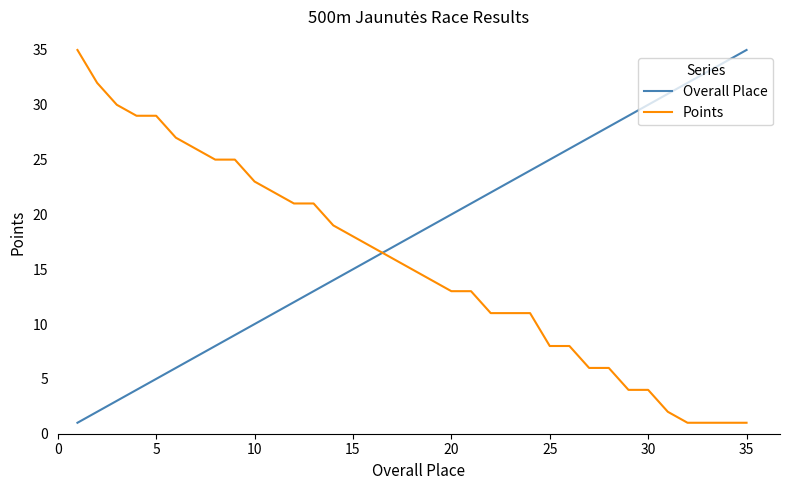

Rank the series by their average value, from highest to lowest.

Overall Place, Points